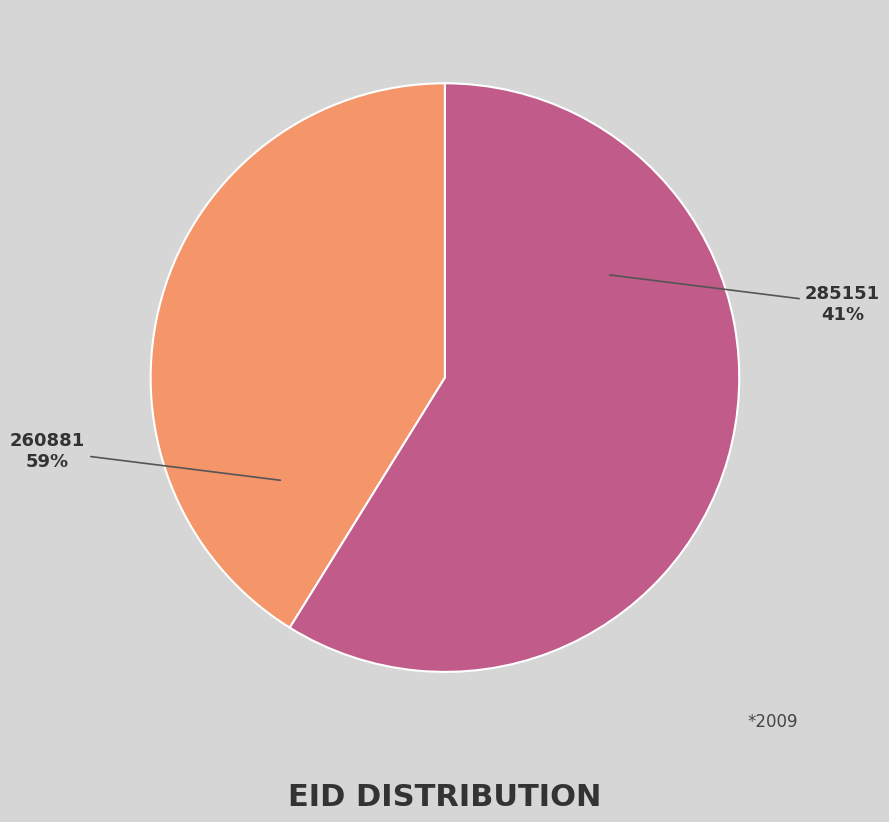

To the nearest percent, what is the difference between the largest and smallest slice percentages?

18%